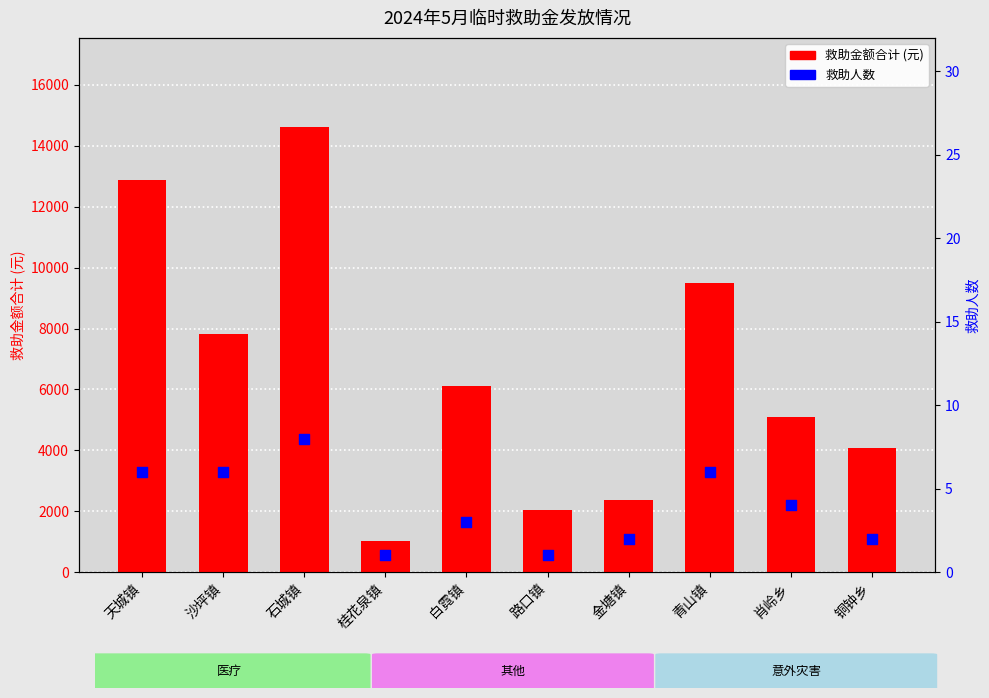

What is the total value across all series at 石城镇?

14628